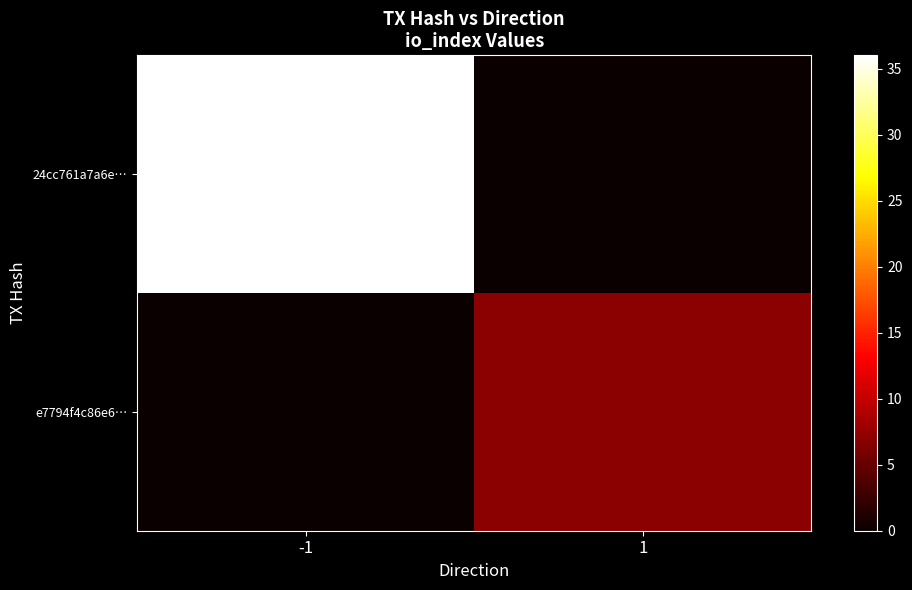

Rank the series by their average value, from highest to lowest.

24cc761a7a6e…, e7794f4c86e6…